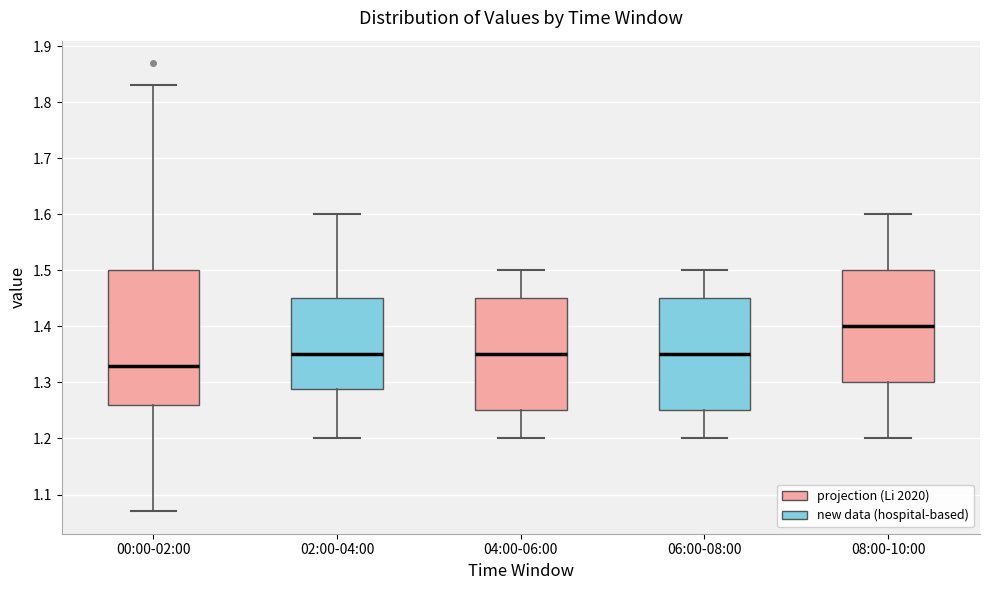

Which box has the highest median line?

08:00-10:00